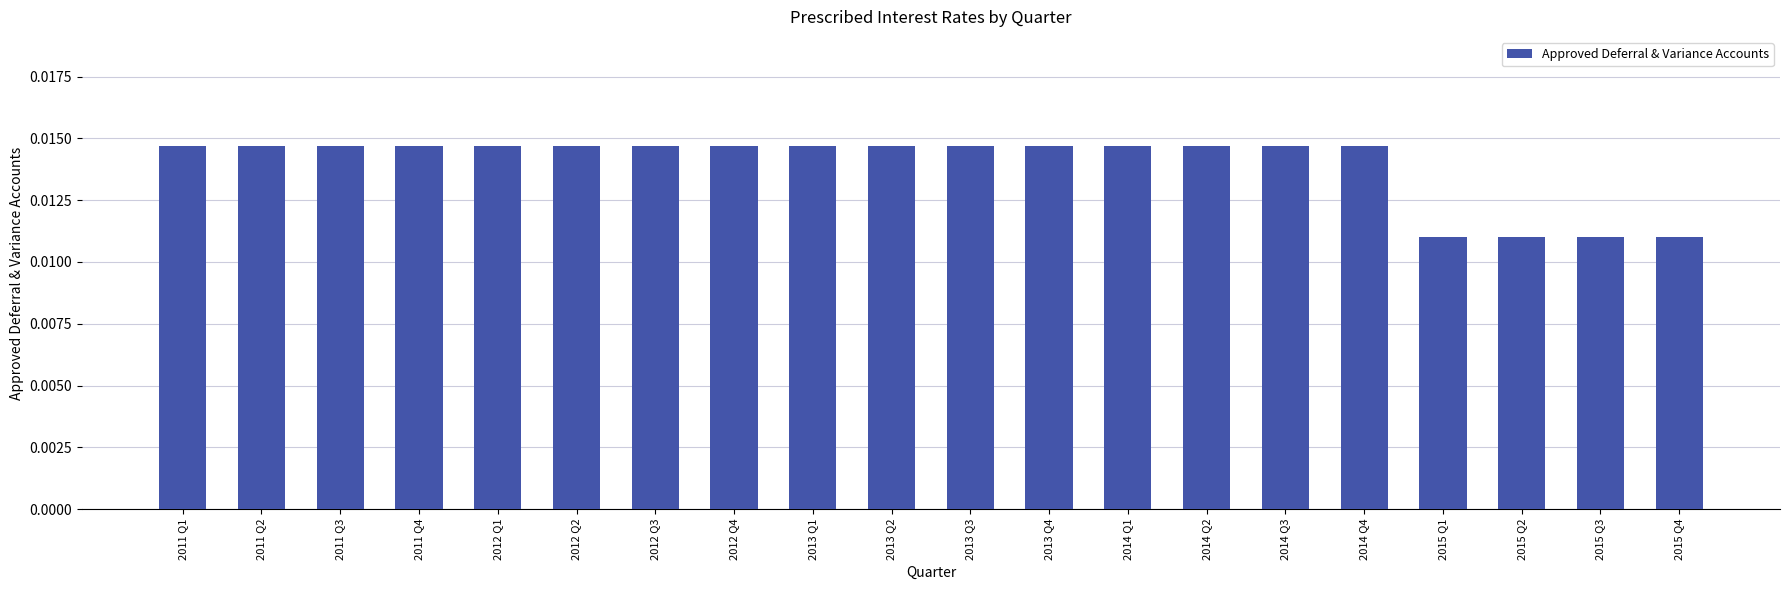

What is the label of the 8th bar from the right?

2014 Q1